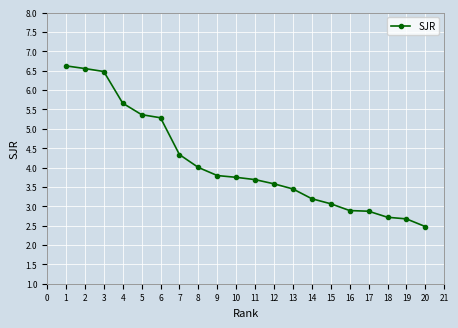

How many lines are shown in the chart?

1